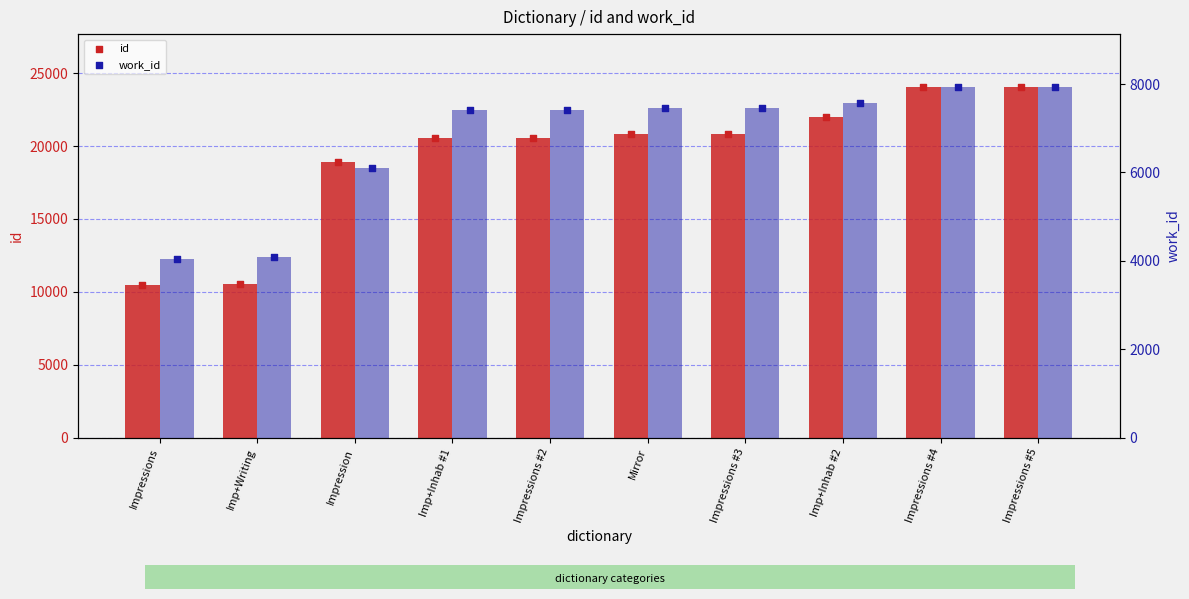

At which category is the sum across all series the highest?

Impressions #5